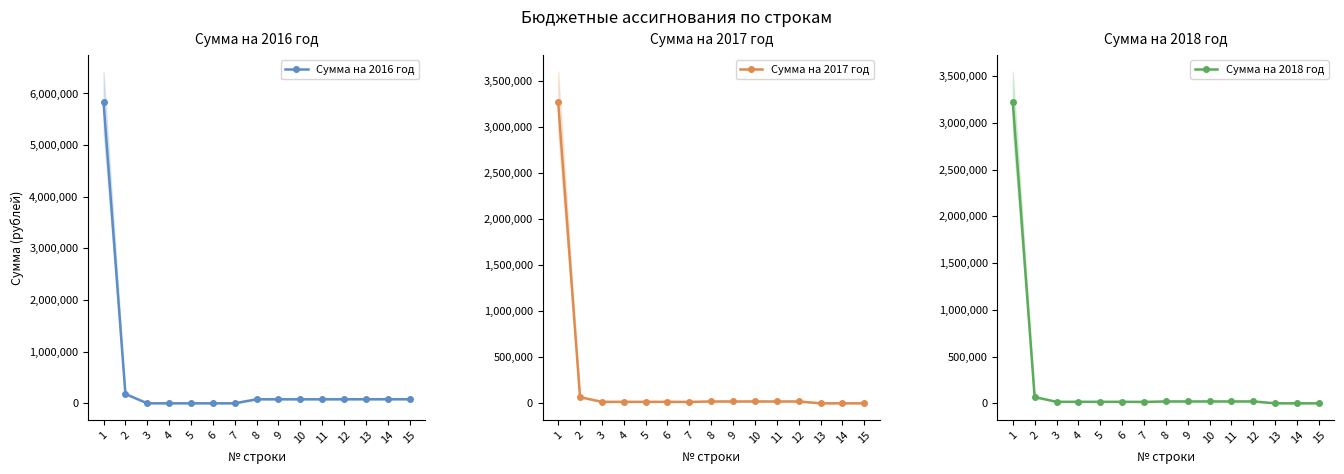

At which label is Сумма на 2018 год closest to 1612791?

2